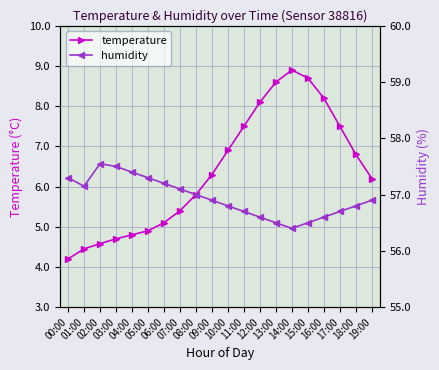

What is the difference between the maximum and minimum values in the humidity series?

1.6